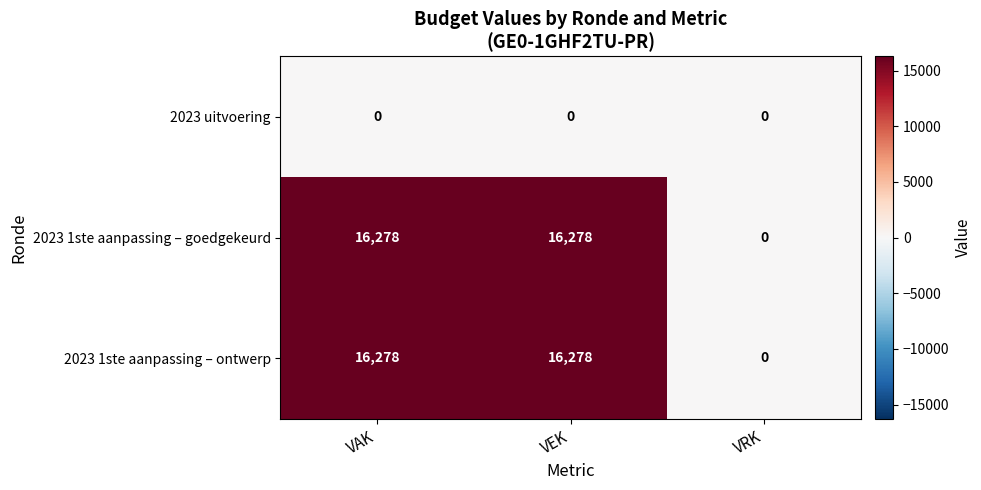

Is the value of 2023 1ste aanpassing – goedgekeurd at VEK greater than the value of 2023 1ste aanpassing – ontwerp at VRK?

Yes